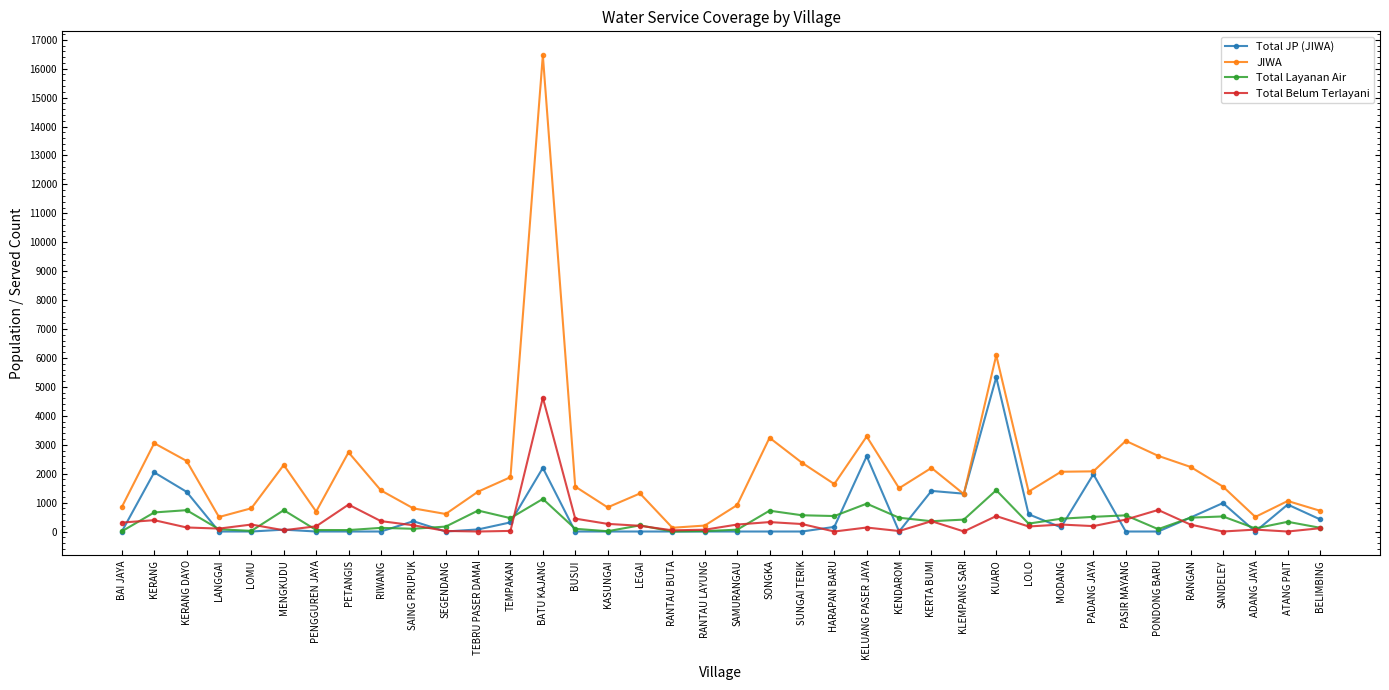

What is the label of the 3rd point from the right?

ADANG JAYA